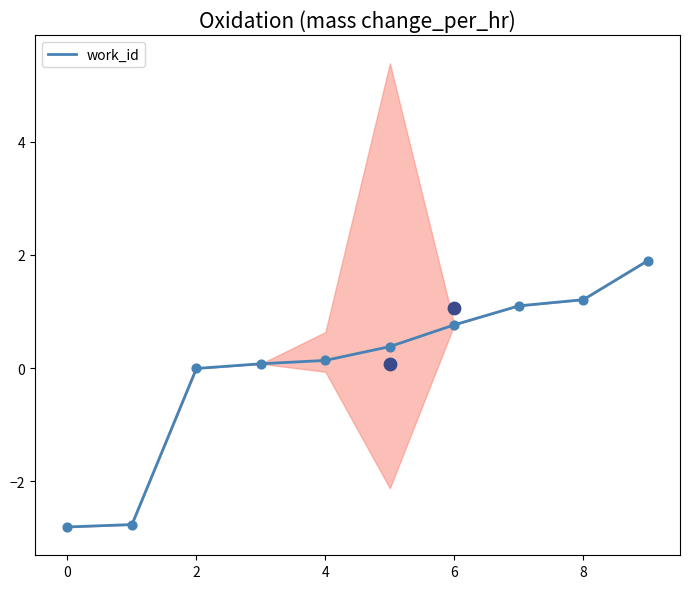

The value of work_id at 8 is 0.4. True or false?

False